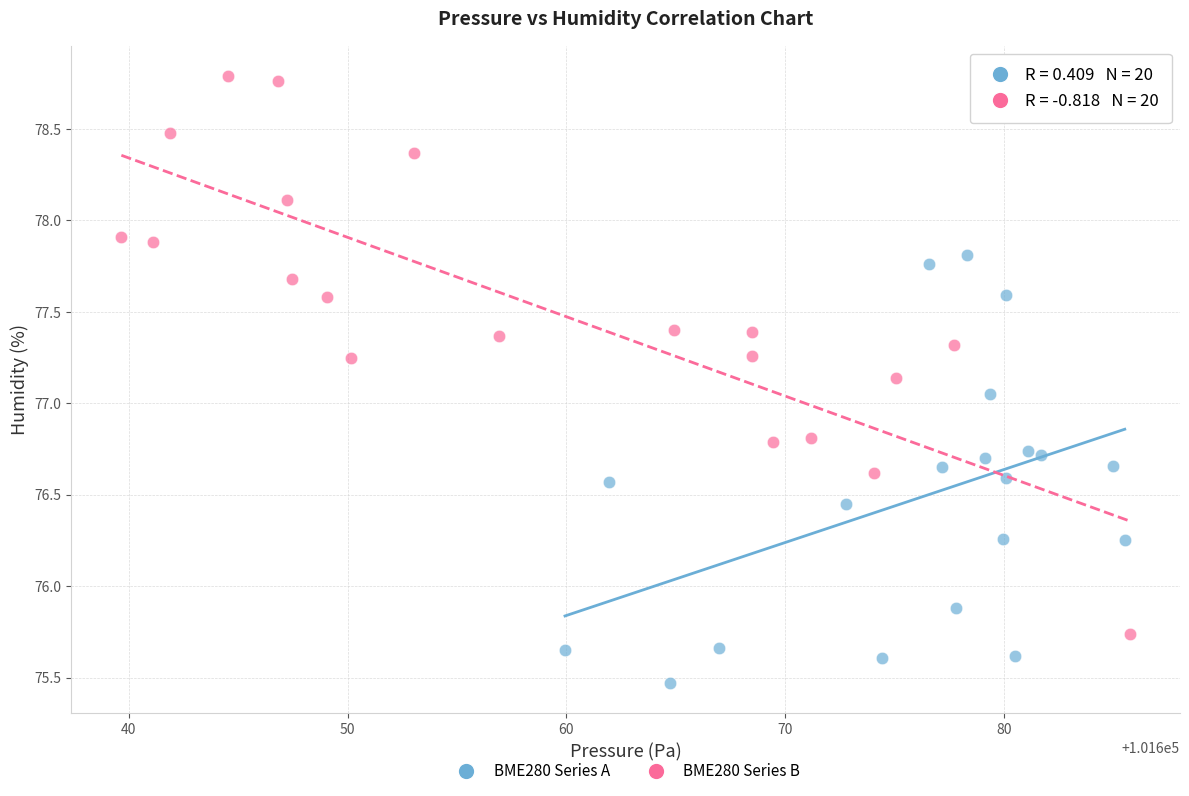

What are all the series names shown in the legend?

BME280 Series A, BME280 Series B